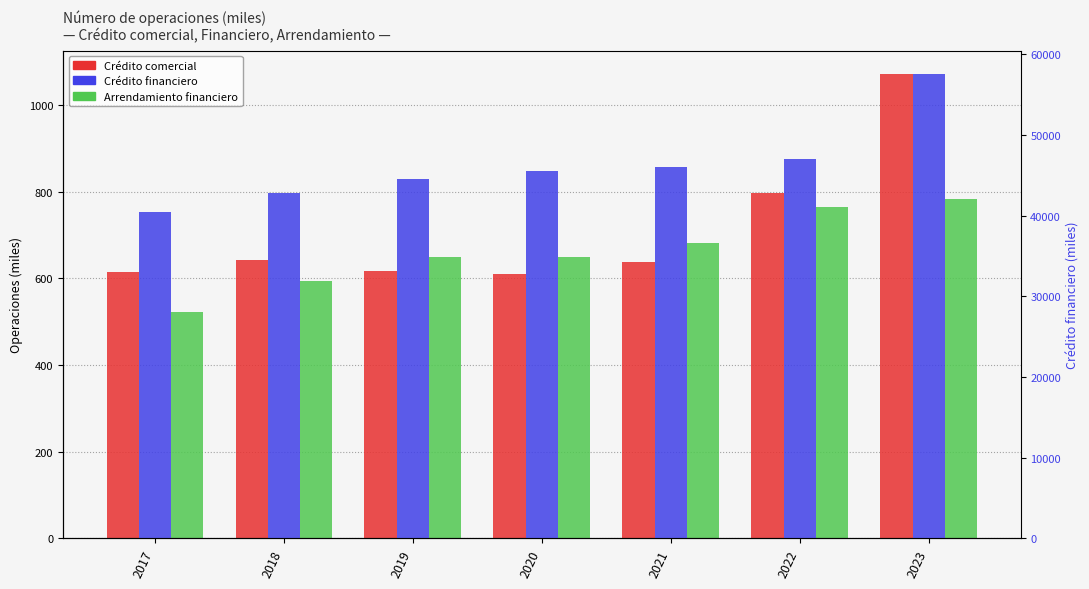

Is the value of Crédito comercial at 2023 greater than the value of Crédito financiero at 2022?

No